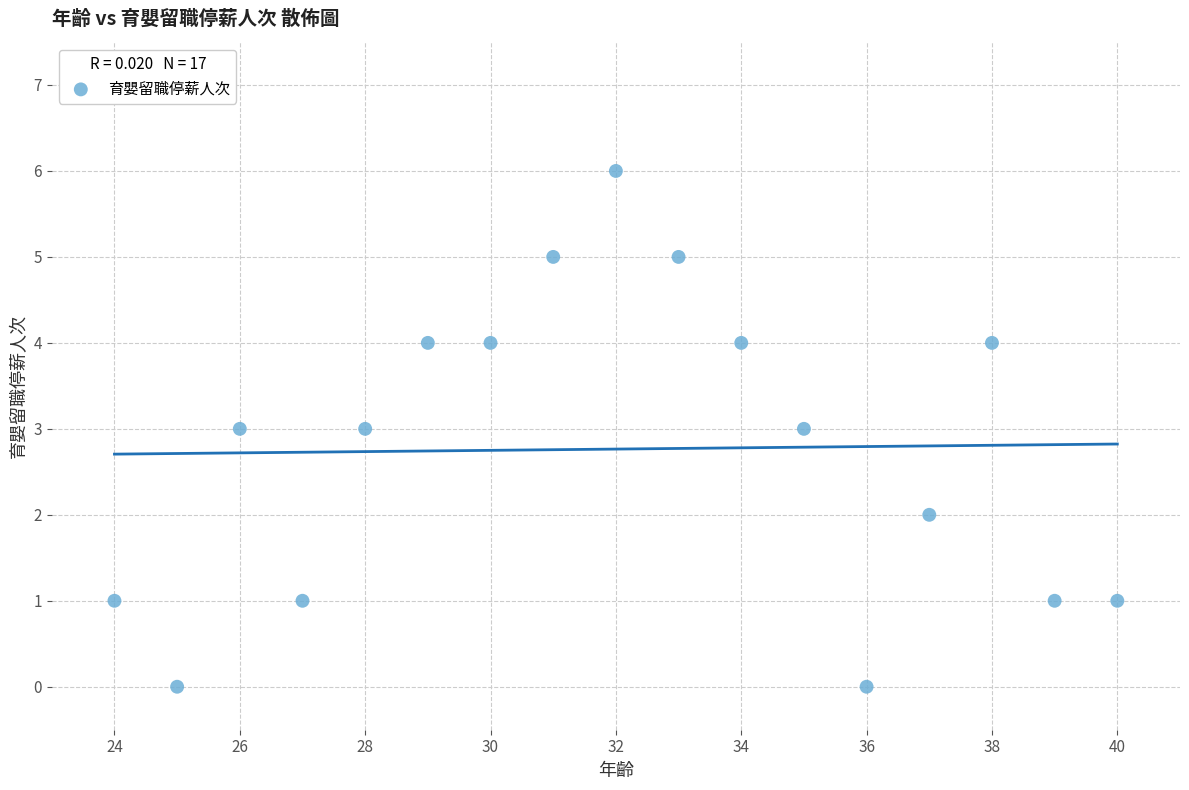

What is the range of Y values (max minus min)?

6